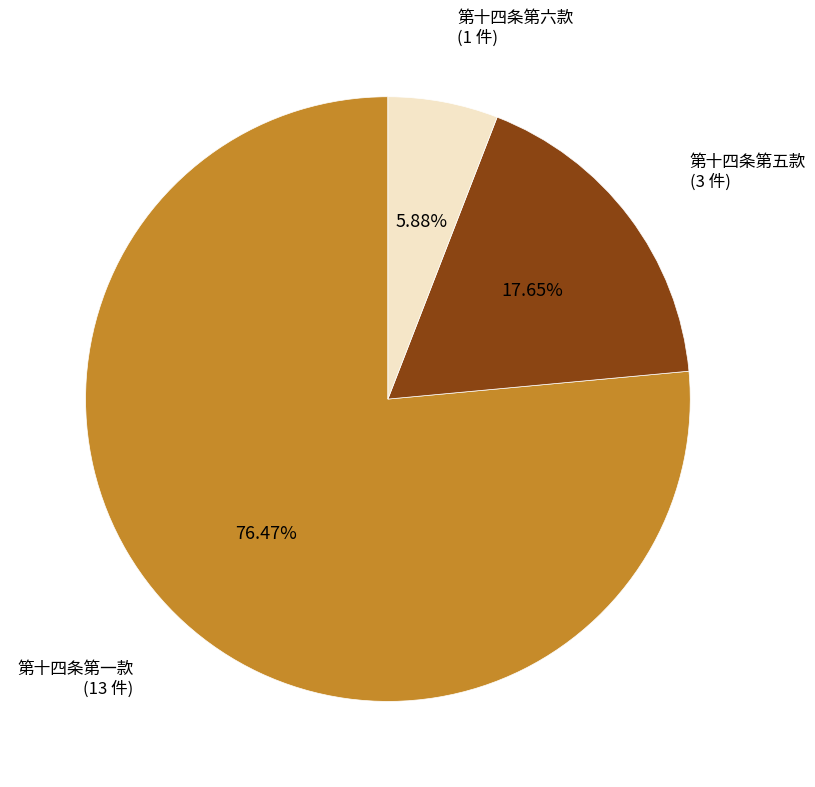

To the nearest percent, what percentage of the pie is 第十四条第五款?

18%